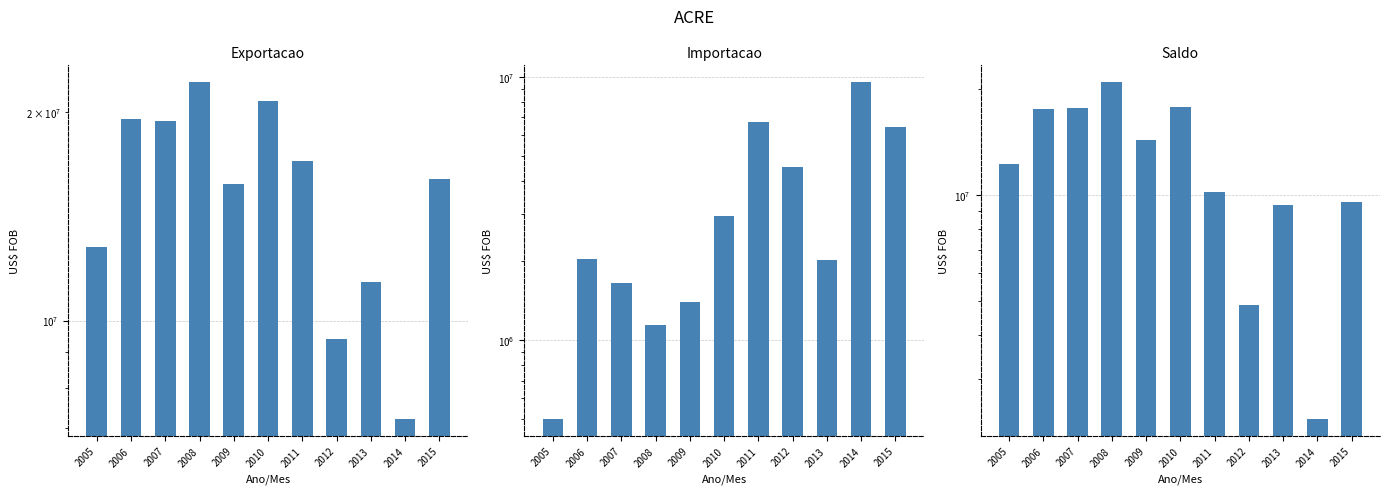

What is the sum of all Saldo values?

136874522